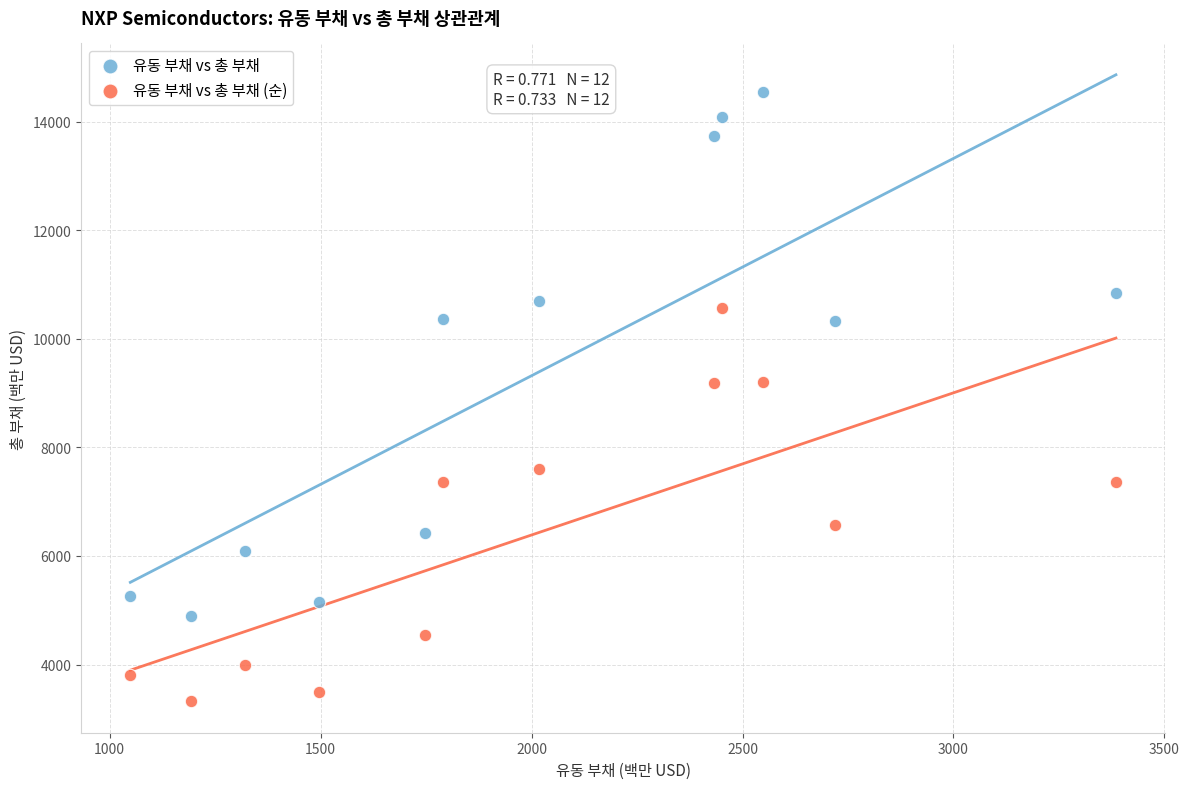

Across all data points, what is the range of X values (max minus min)?

2336